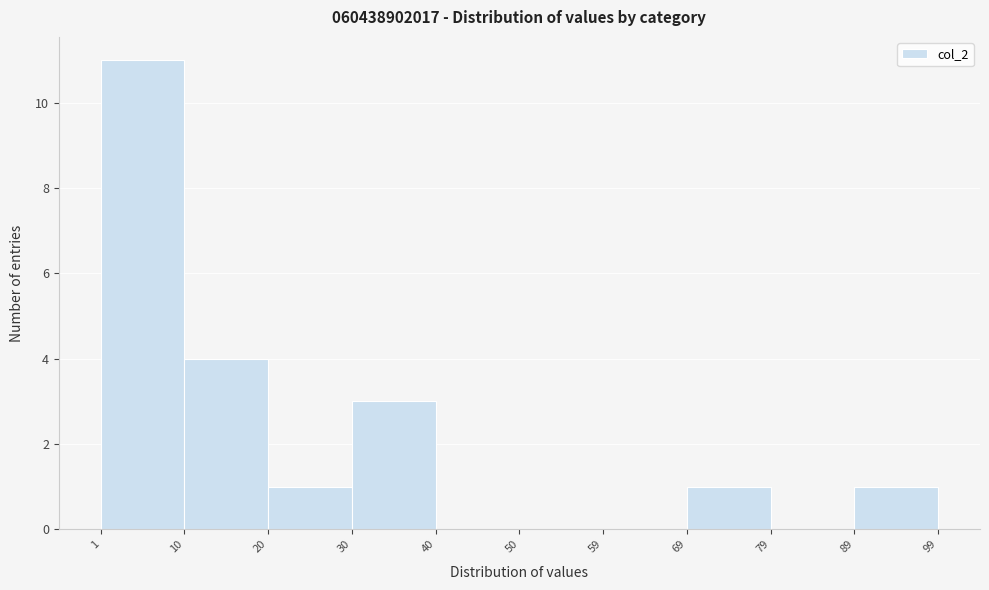

How tall is the bar that spans 1 to 10 on the x-axis? The values are not printed on the chart, so give them approximately, as read against the axis.

11